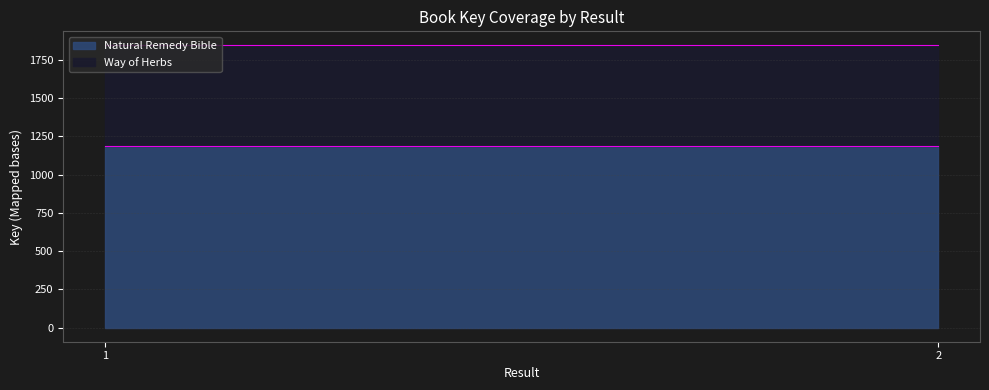

List the labels in order of Natural Remedy Bible value, largest first.

1, 2